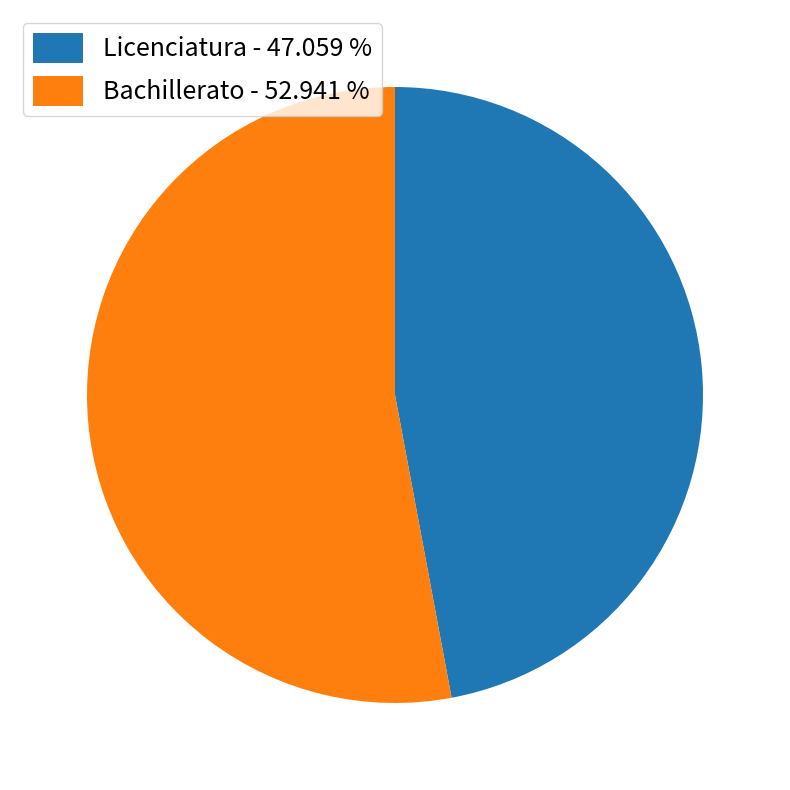

Between Licenciatura and Bachillerato, which is larger?

Bachillerato